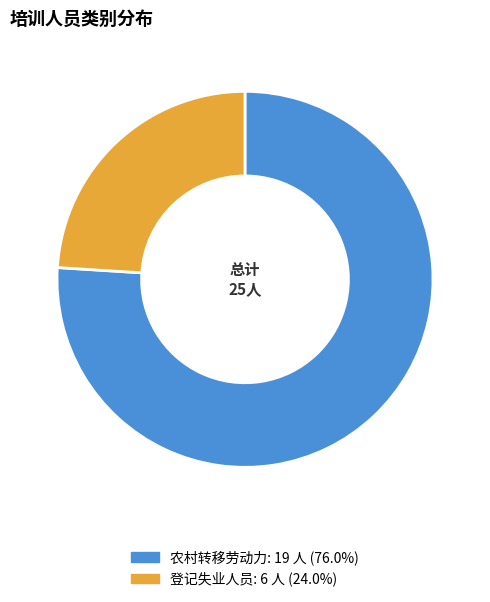

Rank the categories by value from lowest to highest.

登记失业人员, 农村转移劳动力